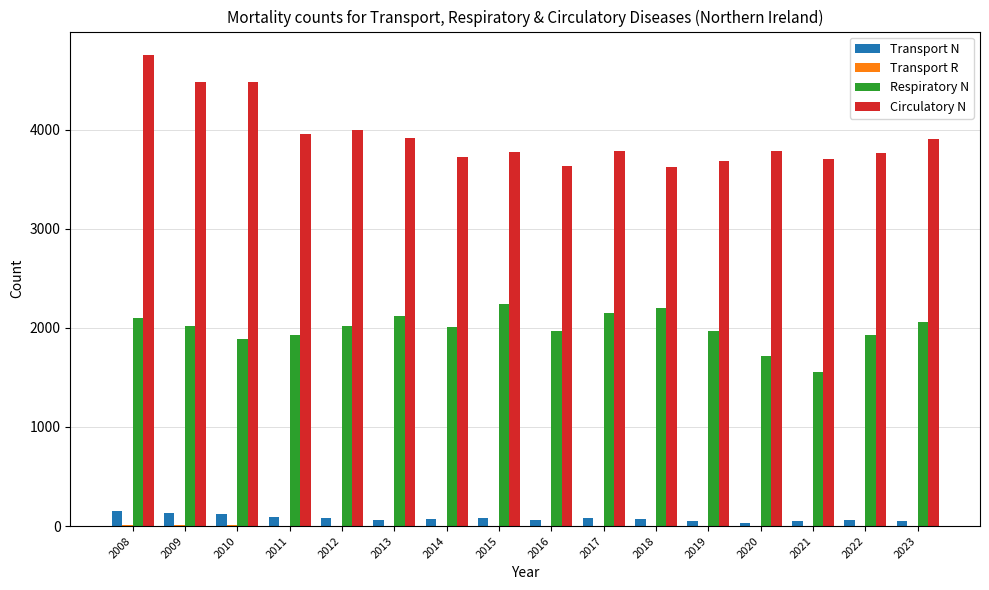

What is the sum of all Transport N values?

1255.0